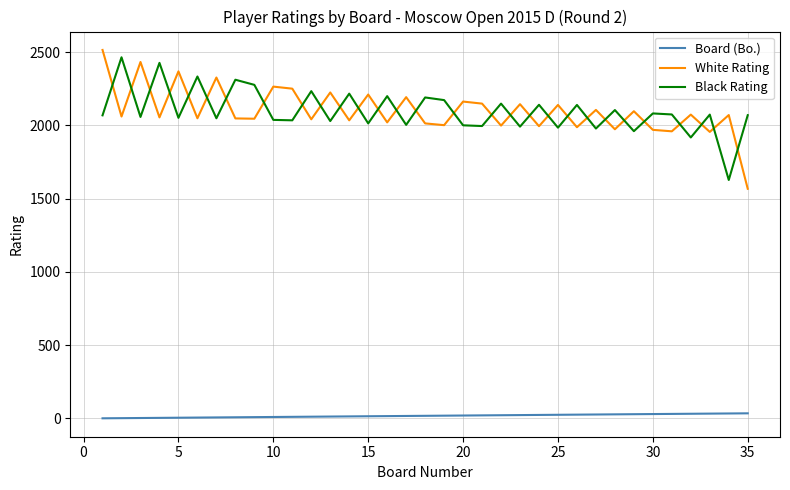

What is the minimum value for White Rating?

1567